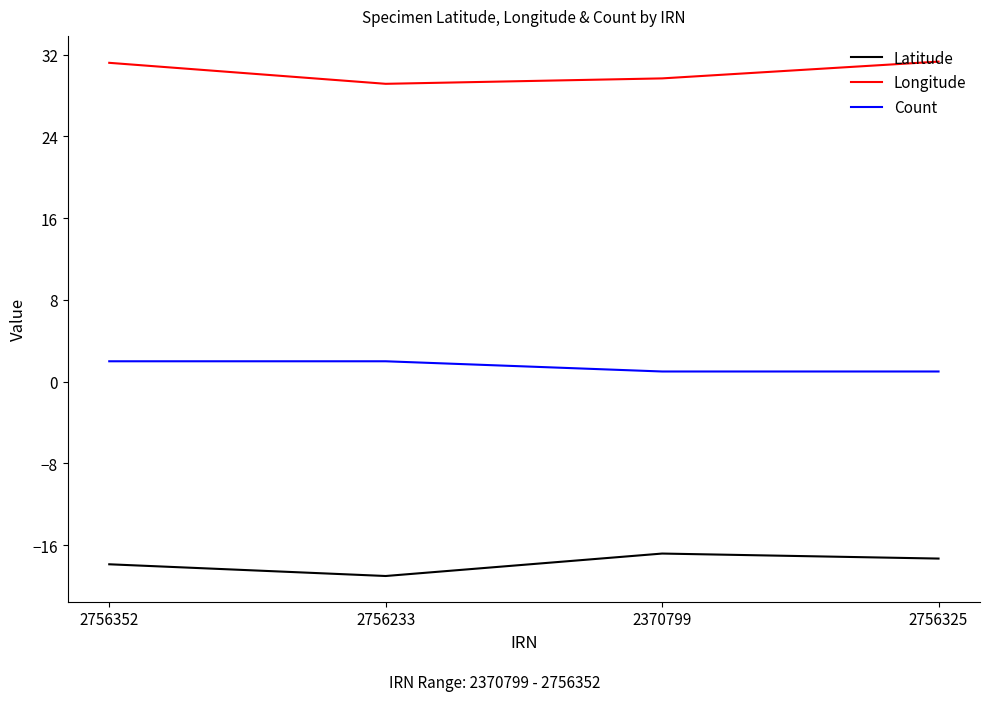

What is the difference between the highest and lowest values at 2756233?

48.2